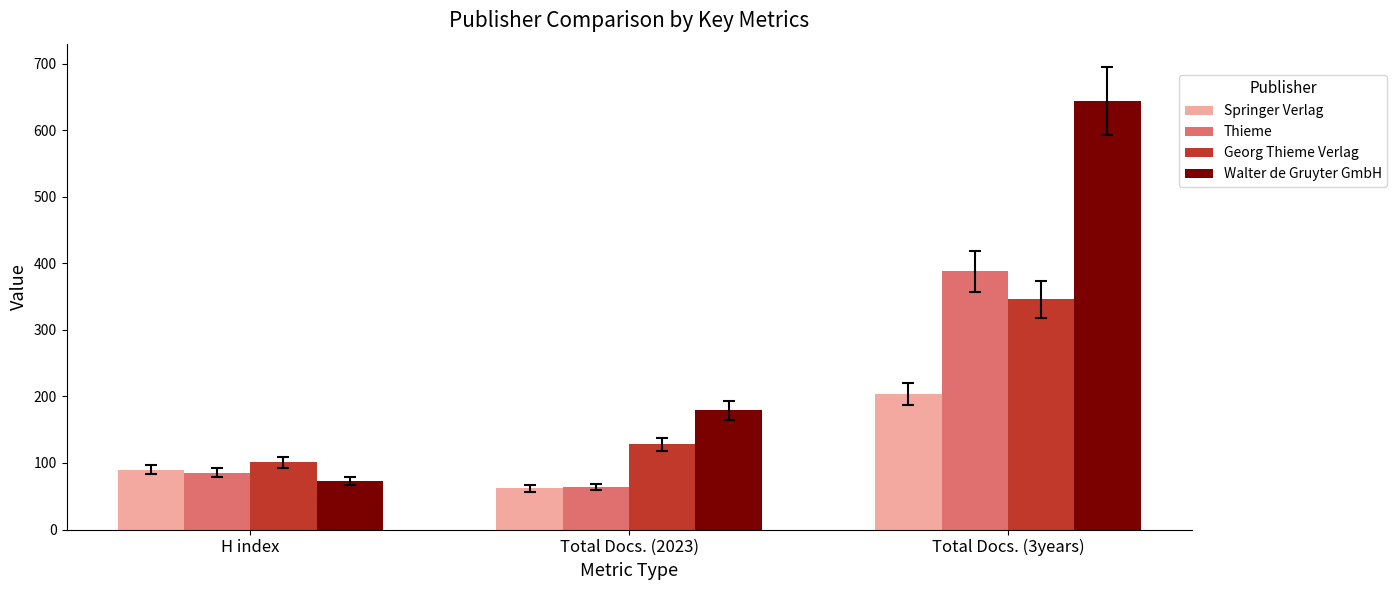

At which label does Georg Thieme Verlag reach its minimum?

H index